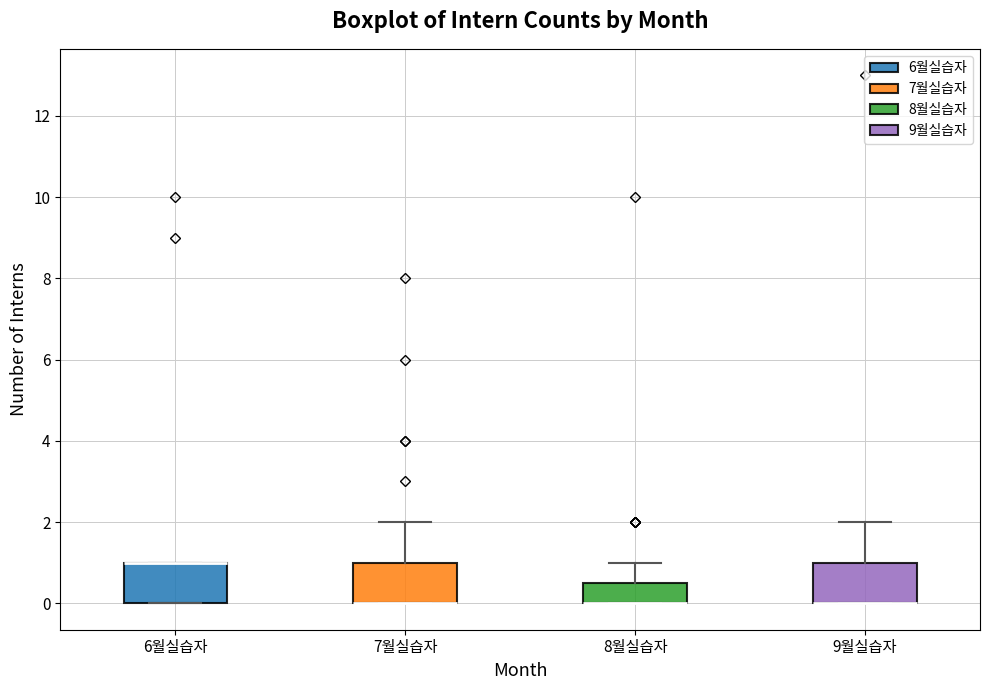

Reading left to right, transcribe this box plot: for each box, give where its median line is, the range the box spans, and where its two whiskers end, as read against the y-axis. The values are not printed on the chart, so give them approximately, as read against the axis.

6월실습자: median 1.0 (drawn on the box's upper edge), box 0.0 to 1.0, whiskers 0.0 to 1.0
7월실습자: median 0.0 (drawn on the box's lower edge), box 0.0 to 1.0, whiskers 0.0 to 2.0
8월실습자: median 0.0 (drawn on the box's lower edge), box 0.0 to 0.6, whiskers 0.0 to 1.0
9월실습자: median 0.0 (drawn on the box's lower edge), box 0.0 to 1.0, whiskers 0.0 to 2.0